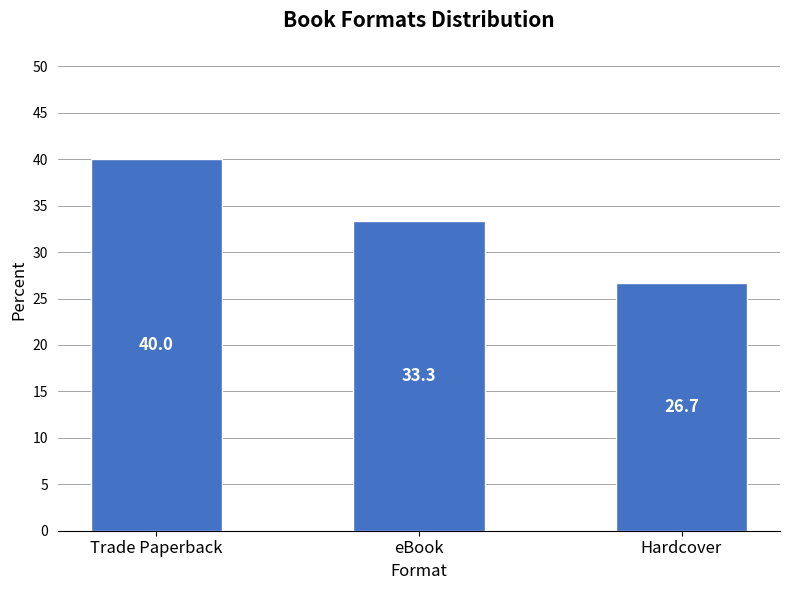

Which category has the lowest value across all series?

Hardcover